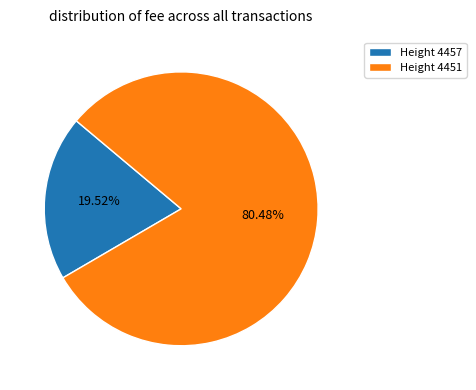

Which slice is the largest?

Height 4451